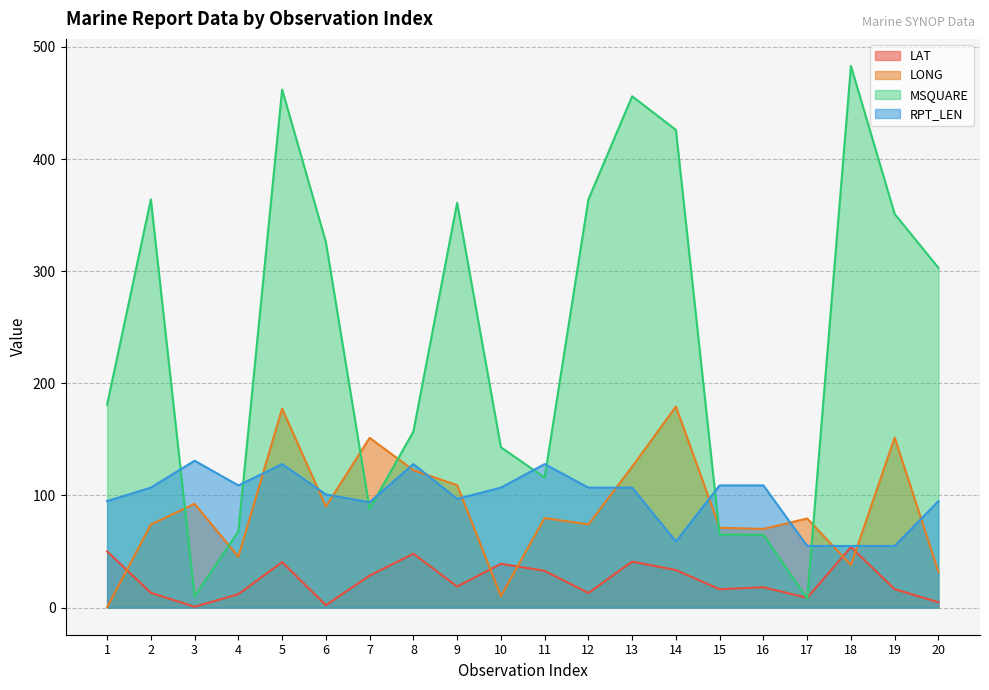

At which label is LONG closest to 89?

6